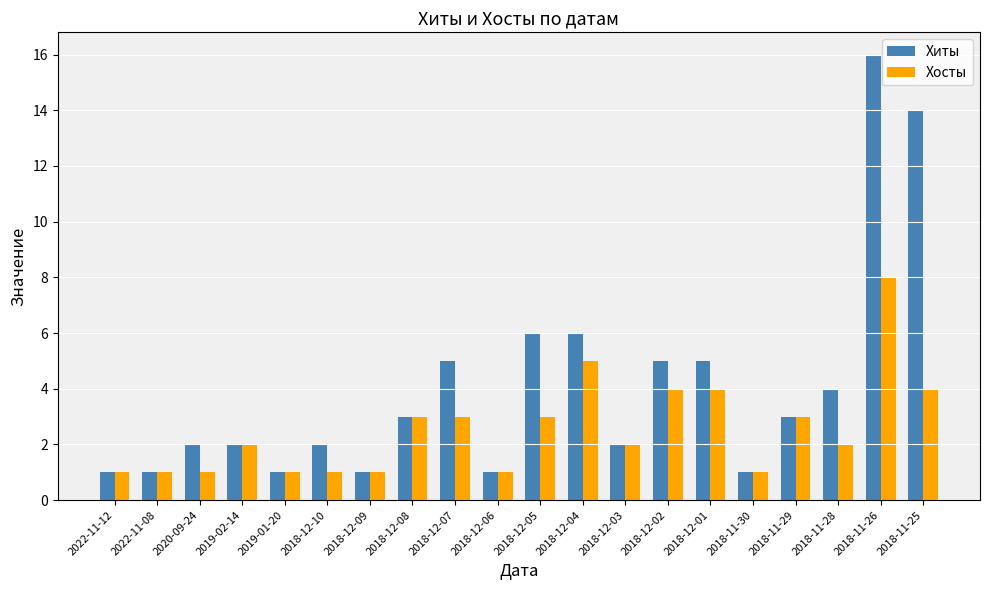

Which series changed the most between 2018-12-07 and 2018-12-05?

Хиты